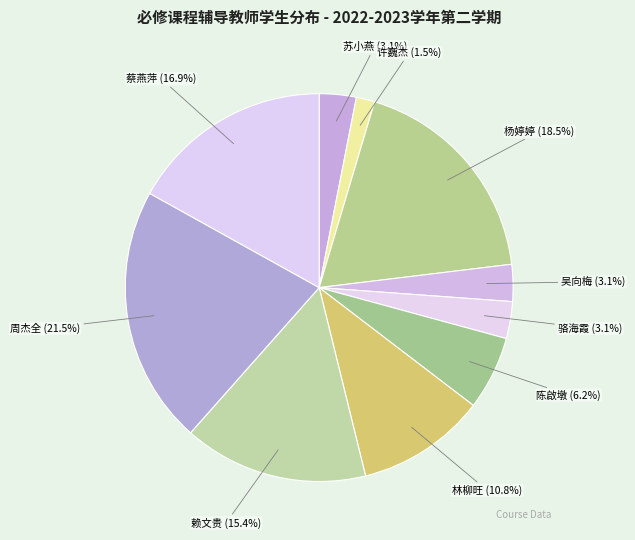

Which slice is the largest?

周杰全